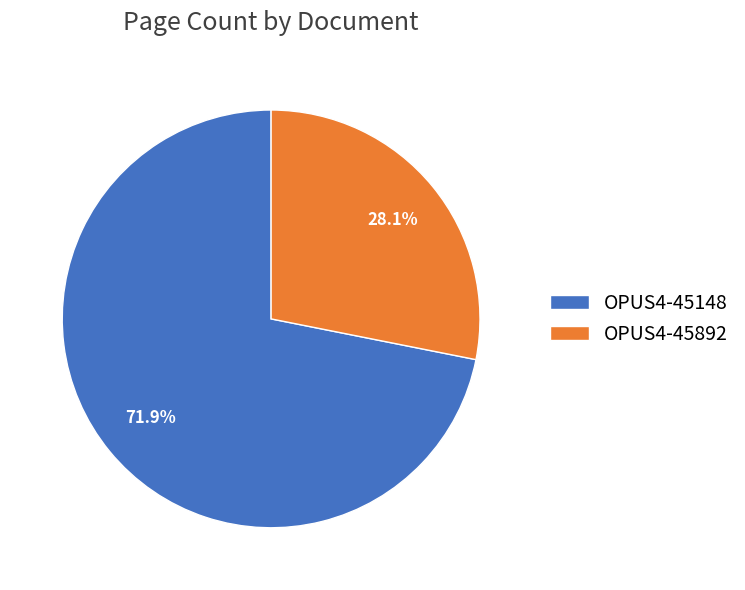

How many slices are in this pie chart?

2